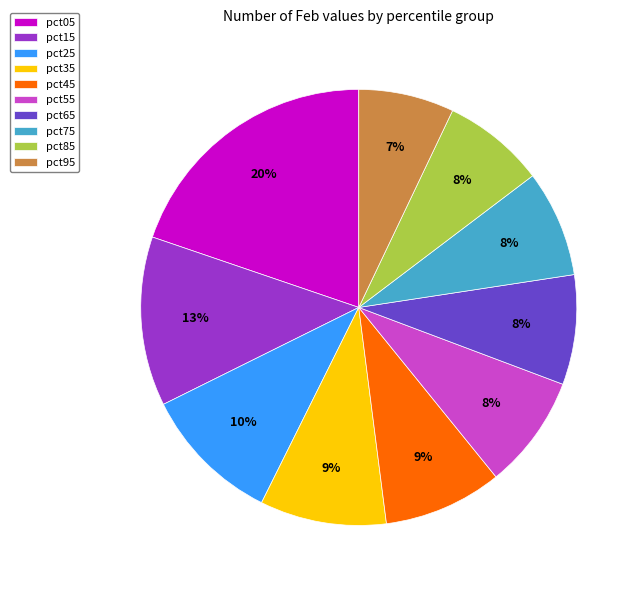

Which slice is the largest?

pct05